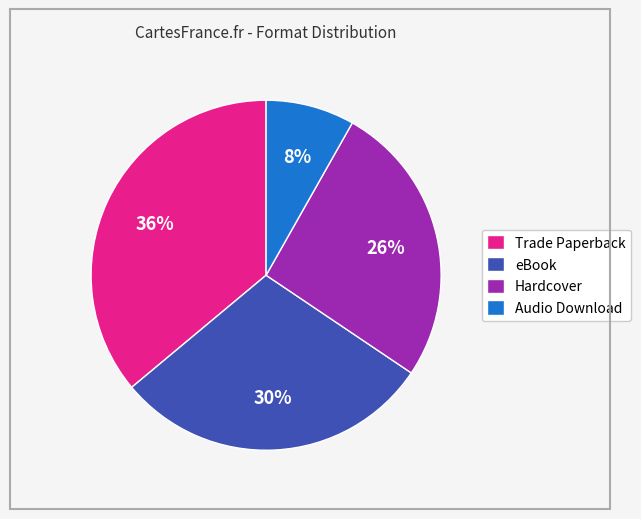

Between Audio Download and Trade Paperback, which is larger?

Trade Paperback